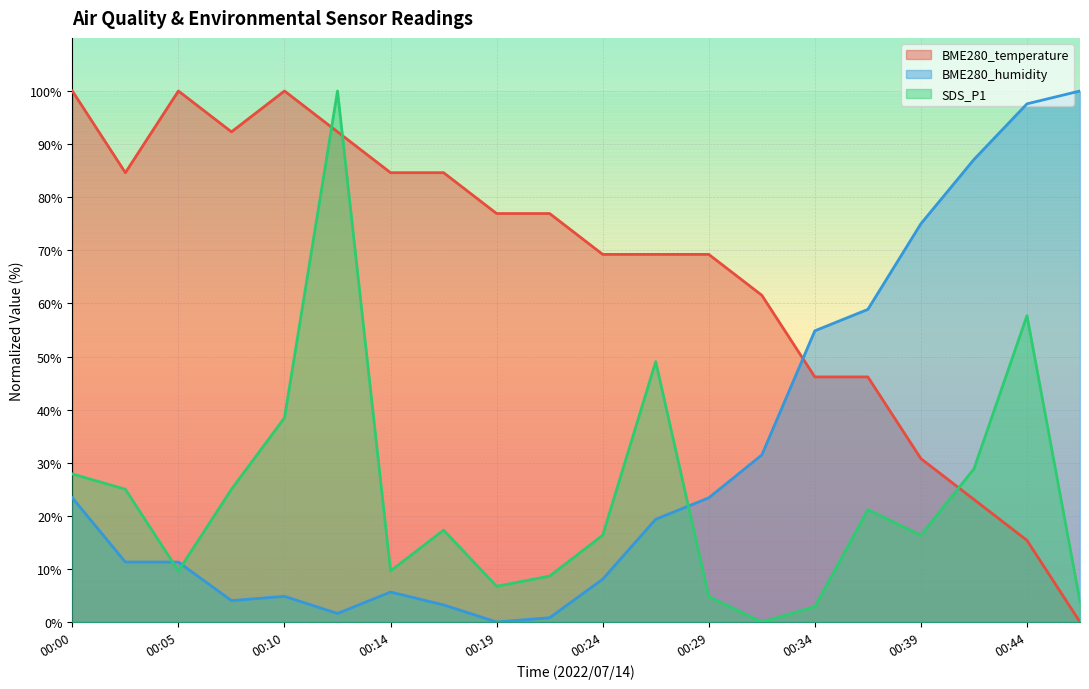

Does the chart display data point markers on the line(s)?

No